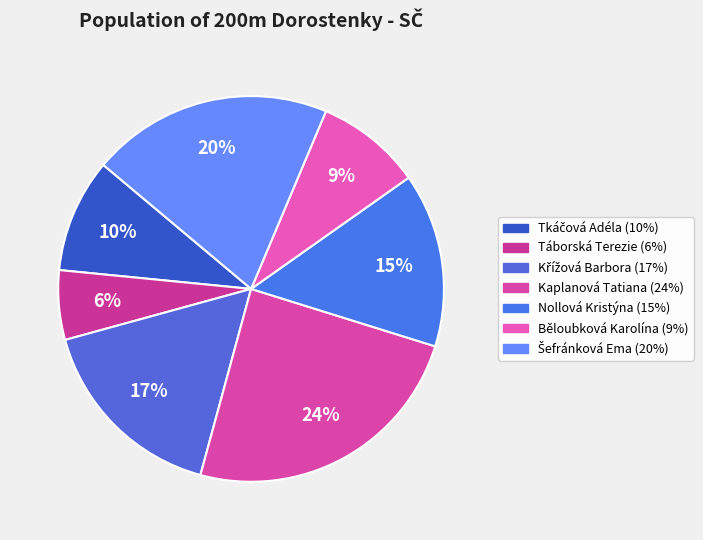

What is the ratio of the value at Kaplanová Tatiana to the value at Šefránková Ema?

1.2